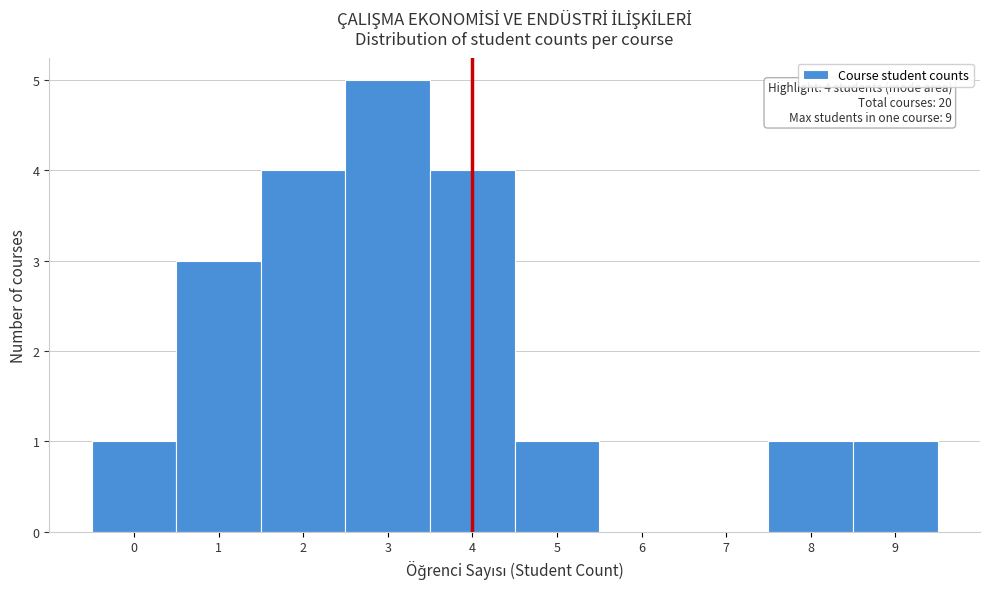

Which range on the x-axis has the tallest bar?

2.5 to 3.5